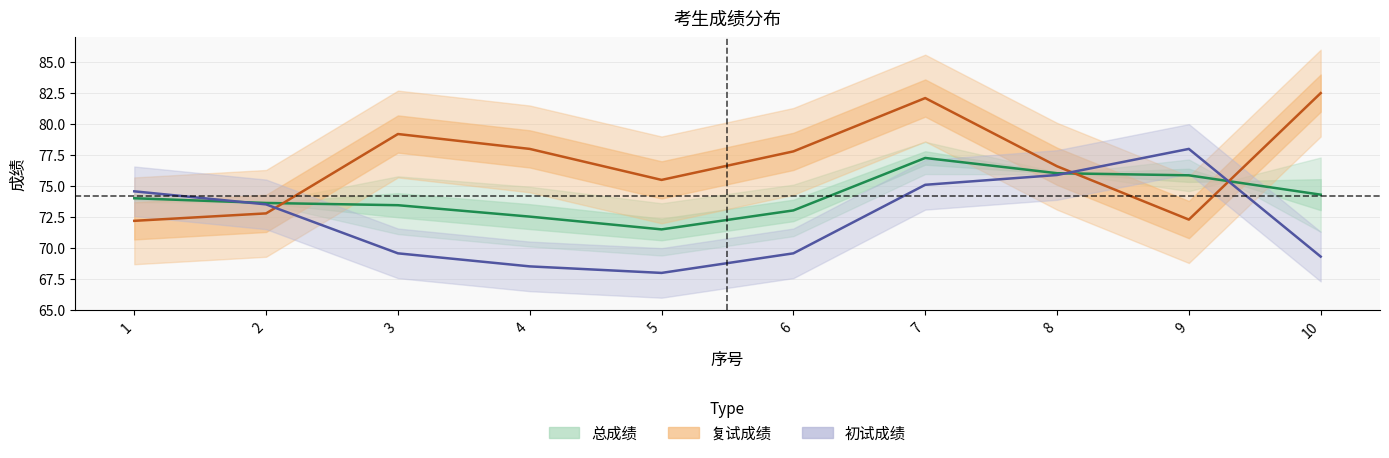

Where is 初试成绩 nearest to the value 73?

2